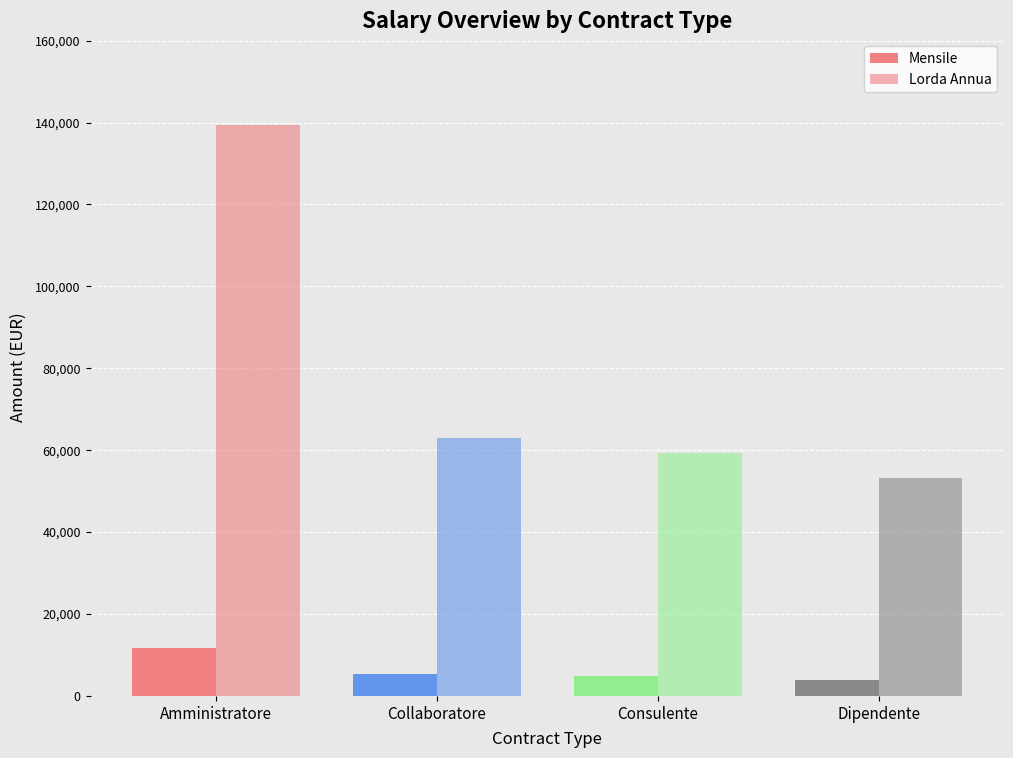

Are the bars horizontal?

No